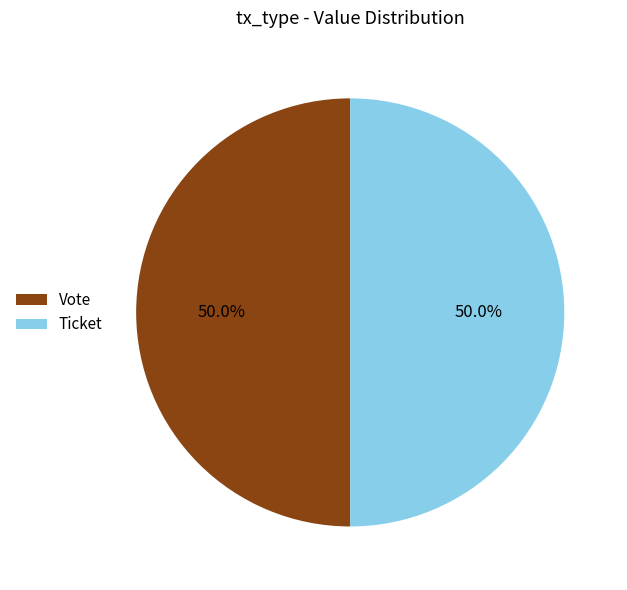

What percentage is NOT represented by Vote?

50.0%